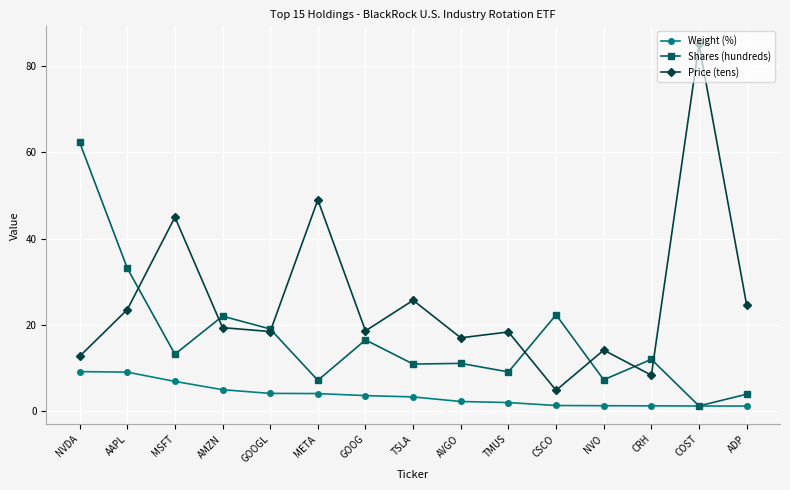

At which category does Shares (hundreds) reach its first local peak?

AMZN